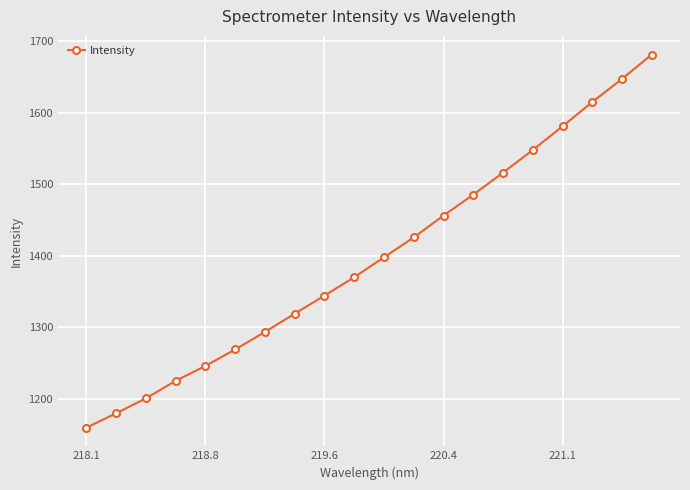

True or false: there are more than 2 points higher than both neighbors.

False